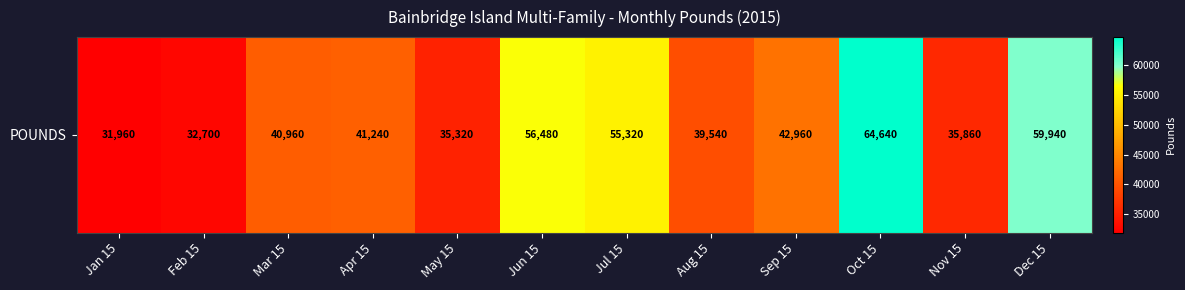

Reading left to right, list all the values displayed in this chart.

Jan 15=31960	Feb 15=32700	Mar 15=40960	Apr 15=41240	May 15=35320	Jun 15=56480	Jul 15=55320	Aug 15=39540	Sep 15=42960	Oct 15=64640	Nov 15=35860	Dec 15=59940